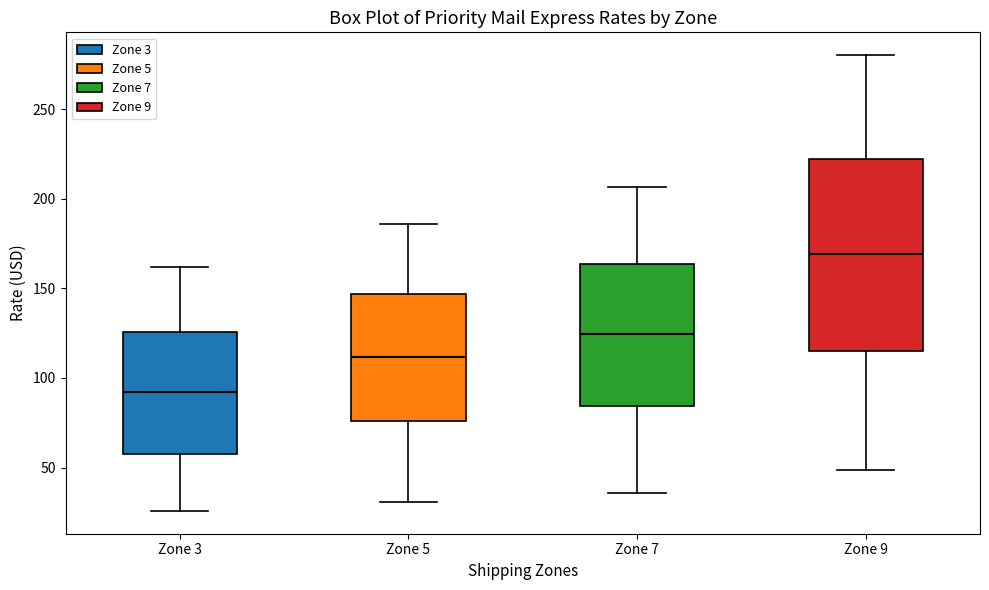

Reading left to right, read every box against the y-axis: the position of its median line, the range the box covers, and the ends of its whiskers. The values are not printed on the chart, so give them approximately, as read against the axis.

Zone 3: median 90, box 60 to 125, whiskers 25 to 160
Zone 5: median 110, box 75 to 145, whiskers 30 to 185
Zone 7: median 125, box 85 to 165, whiskers 35 to 205
Zone 9: median 170, box 115 to 220, whiskers 50 to 280